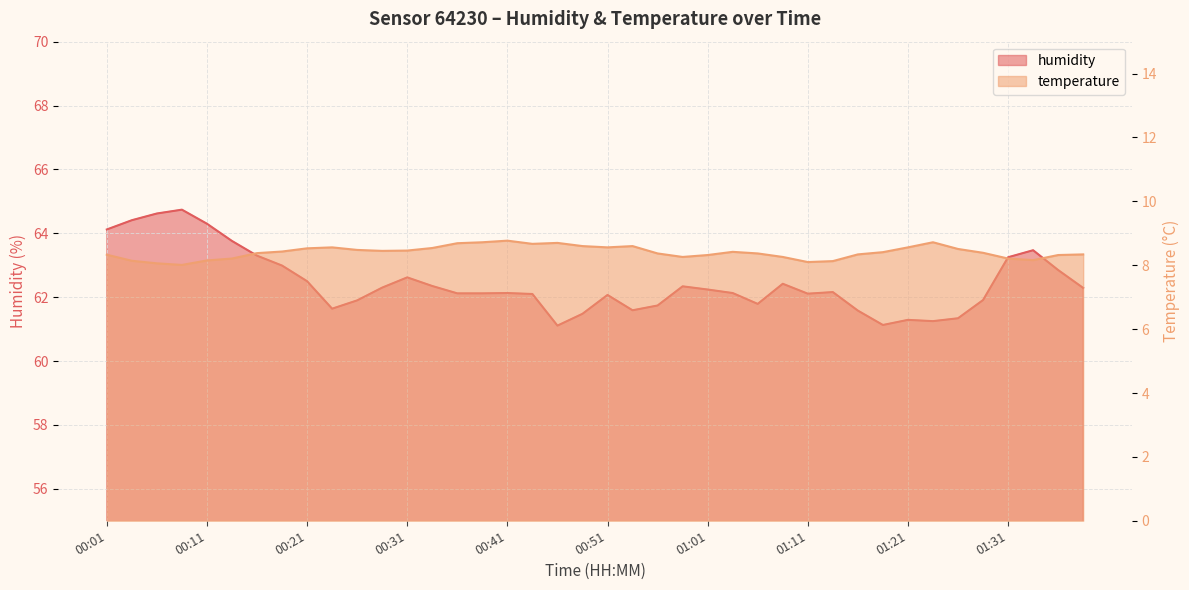

Which series has the largest total across all categories?

humidity